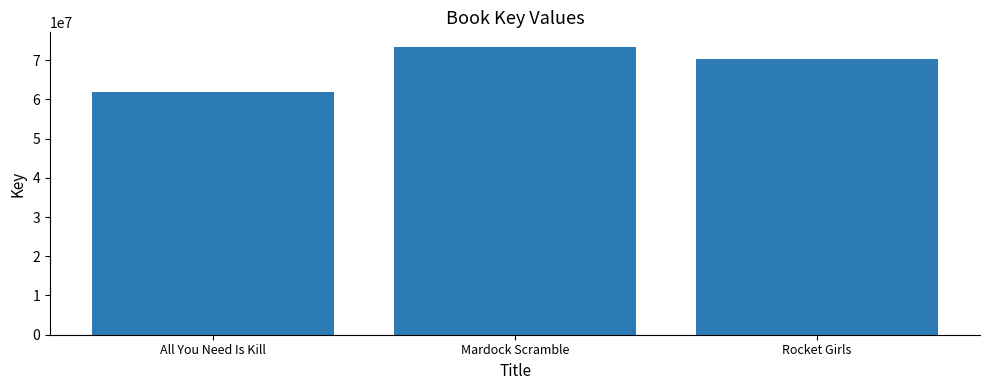

What is the label of the 2nd bar from the left?

Mardock Scramble